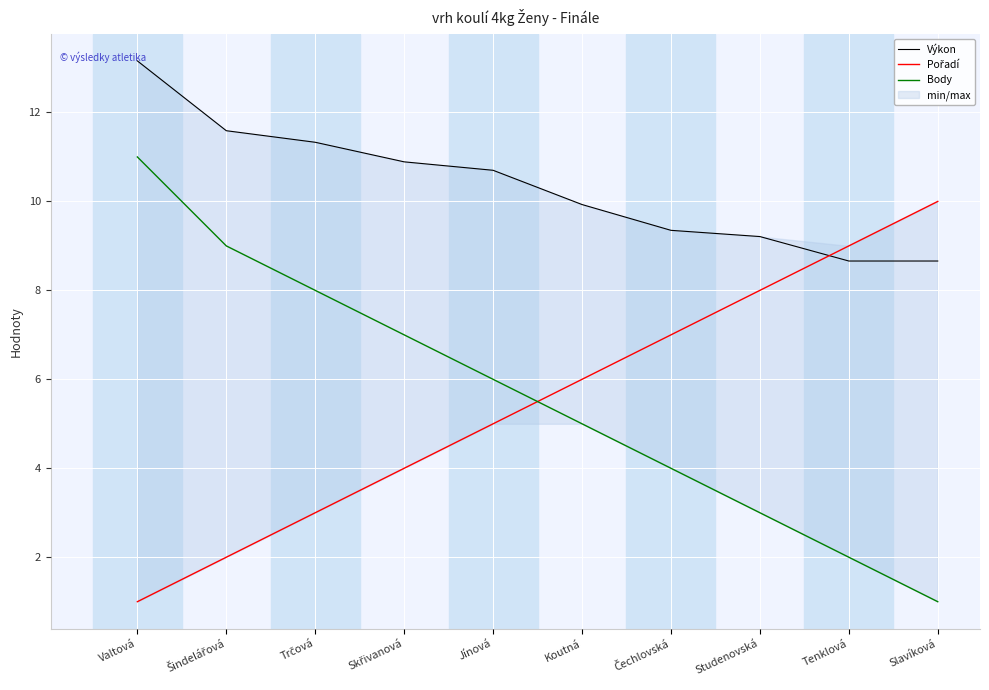

How many lines are shown in the chart?

3